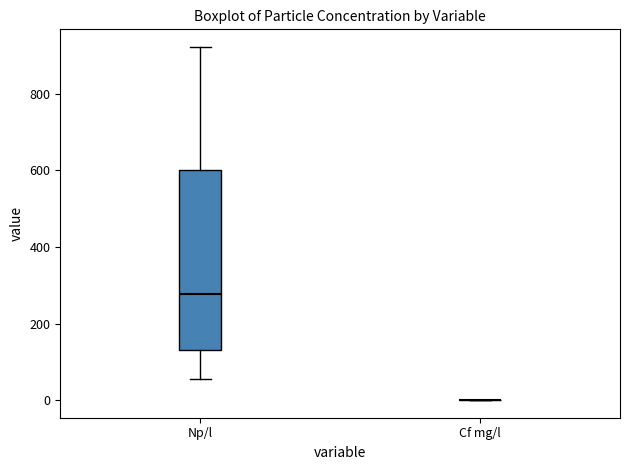

Reading left to right, transcribe this box plot: for each box, give where its median line is, the range the box spans, and where its two whiskers end, as read against the y-axis. The values are not printed on the chart, so give them approximately, as read against the axis.

Np/l: median 280, box 120 to 600, whiskers 60 to 920
Cf mg/l: box collapsed to a line at 0, whiskers 0 to 0